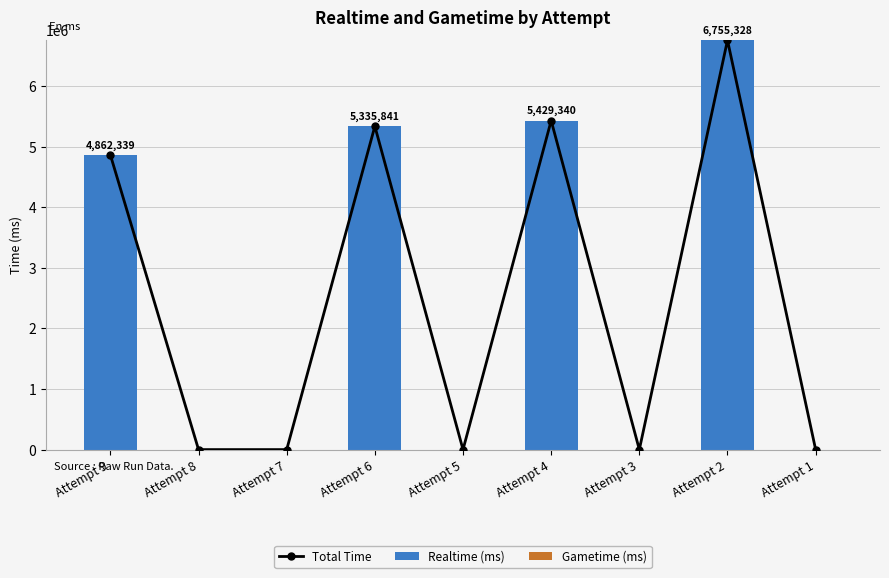

Which series has the largest range (max minus min)?

Total Time